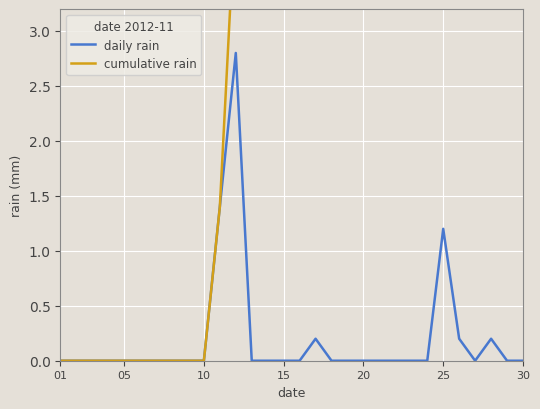

At which label is daily rain closest to 1?

25